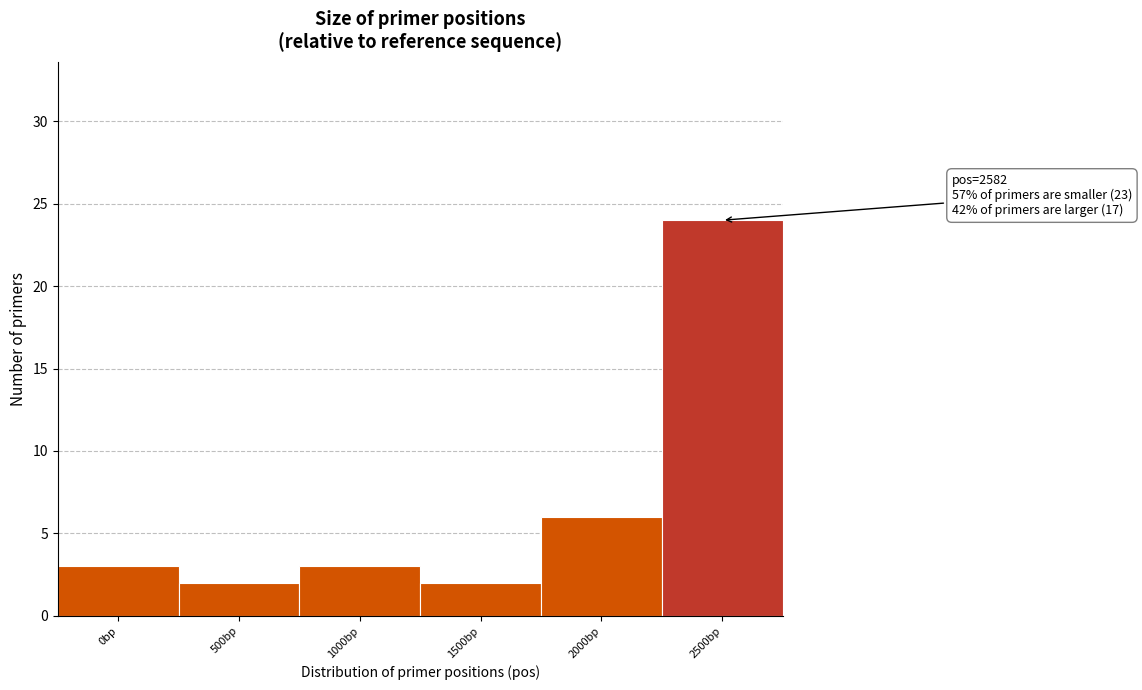

Reading left to right, list all the values displayed in this chart.

3	2	3	2	6	24